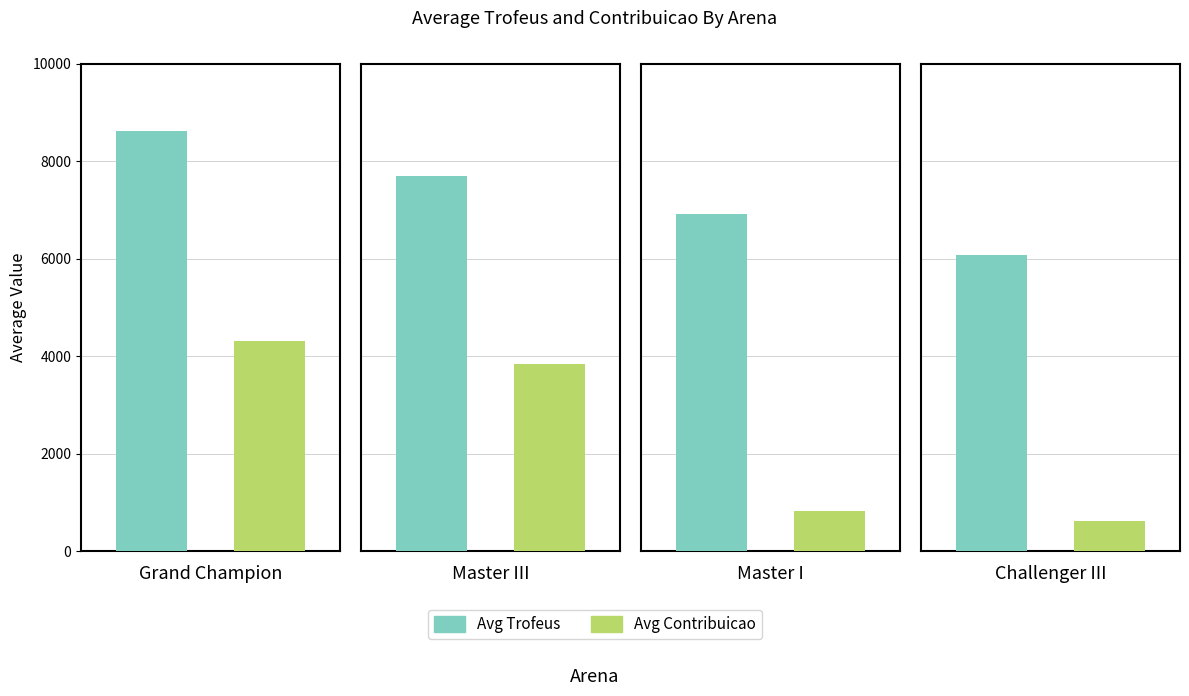

Rank the series by their maximum value, from lowest to highest.

Avg Contribuicao, Avg Trofeus